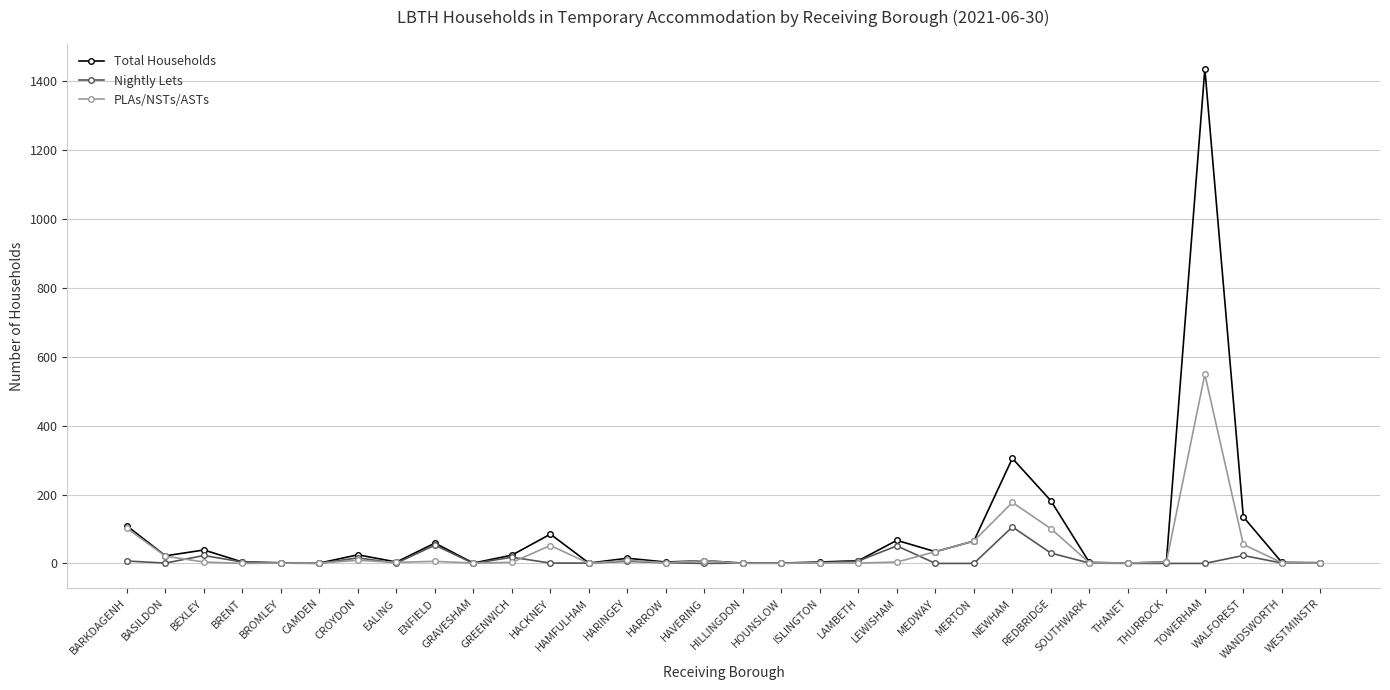

At which label does Total Households reach its peak?

TOWERHAM